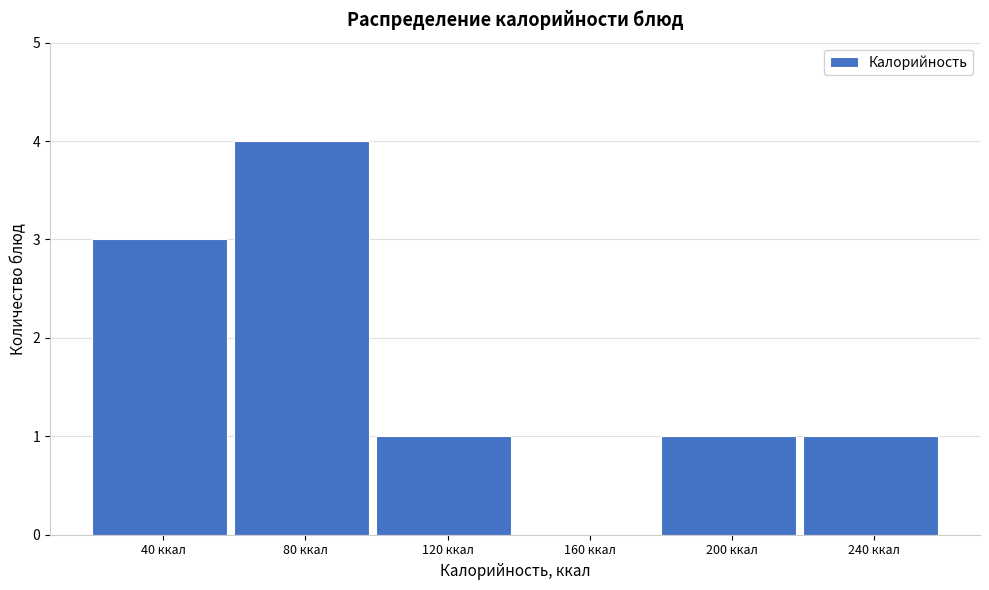

What is the sum of all values?

10